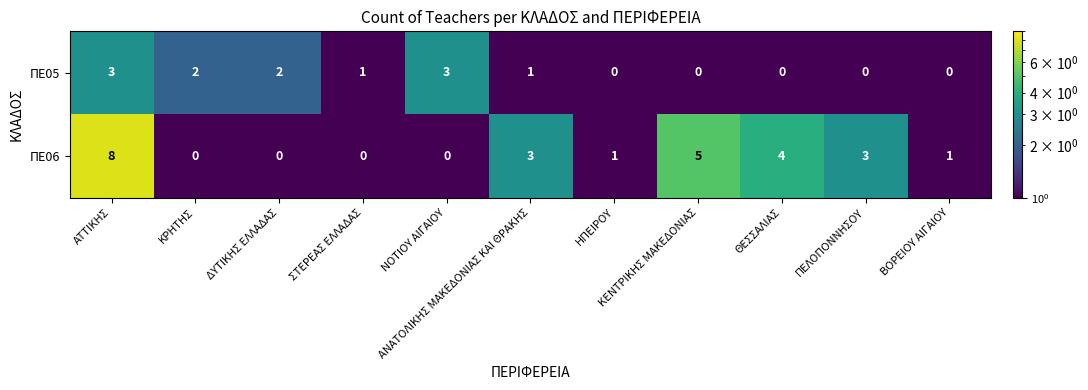

What is the maximum value shown in the chart?

8